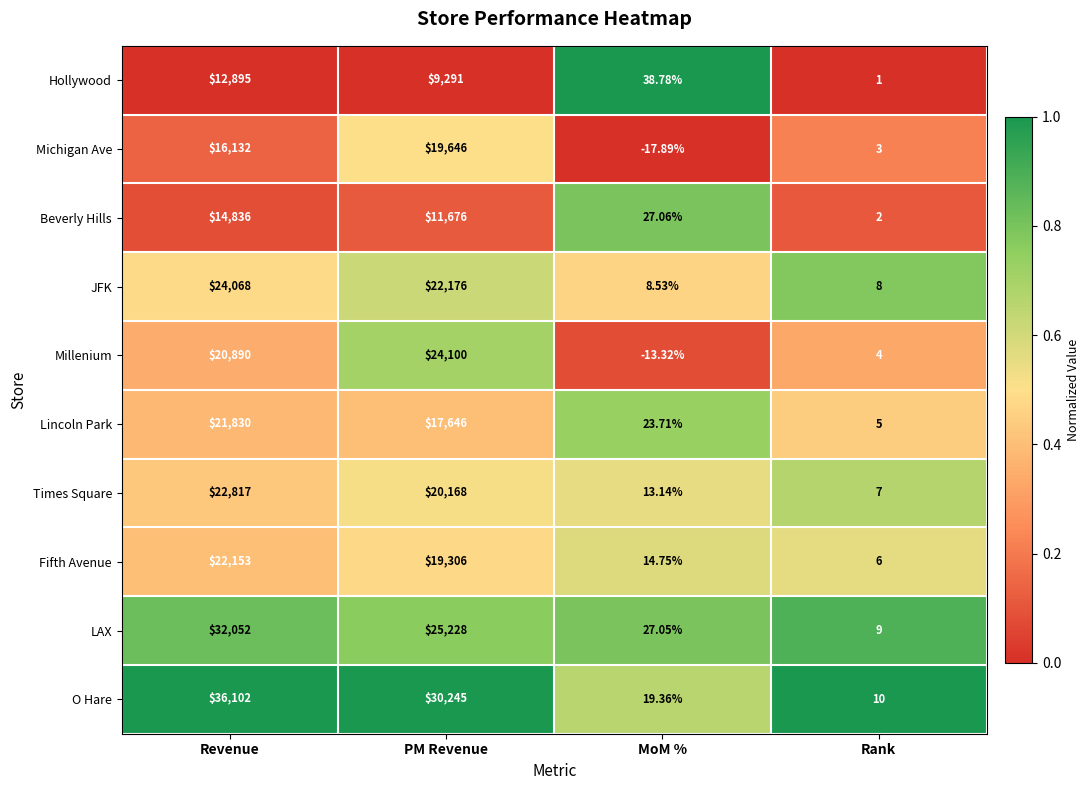

List the labels in order of Millenium value, largest first.

PM Revenue, Revenue, Rank, MoM %